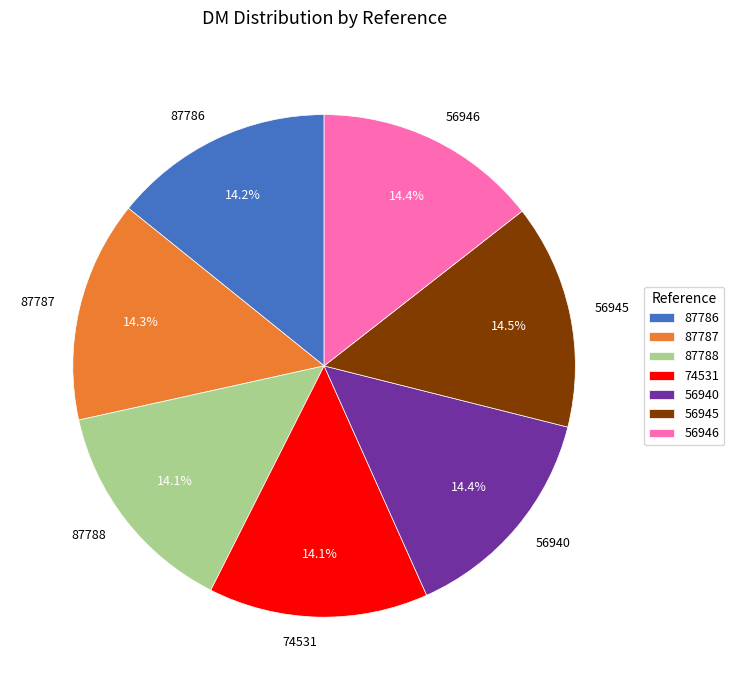

Is it true that 56940 is 14% of the pie?

True